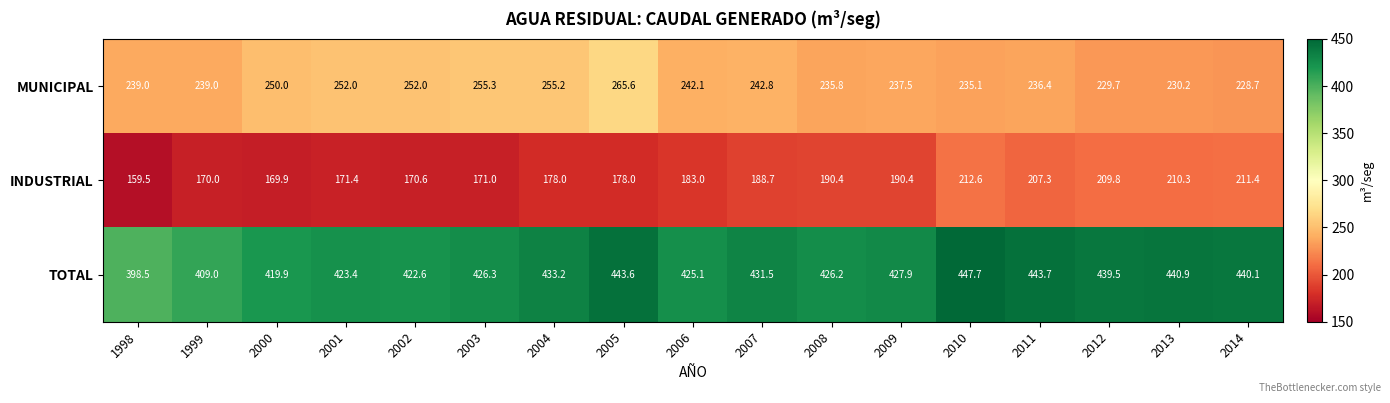

What is the sum of all TOTAL values?

7299.1